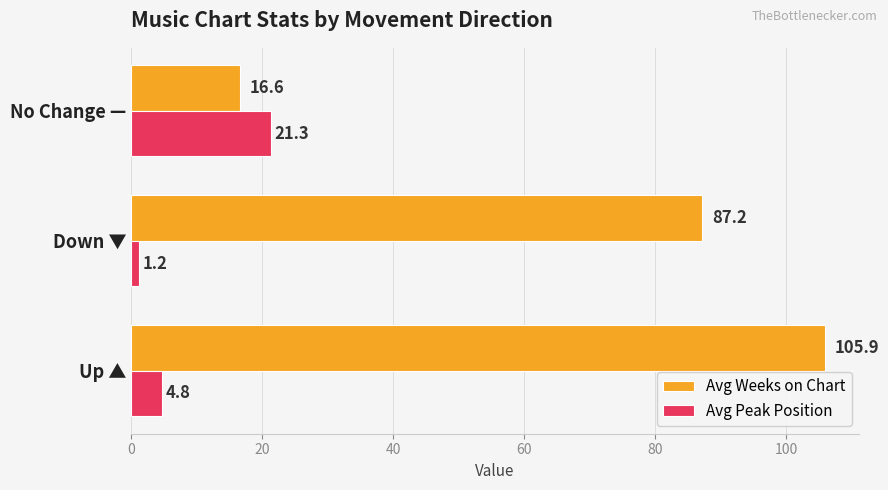

Which label corresponds to the smallest value in the chart?

Down ▼